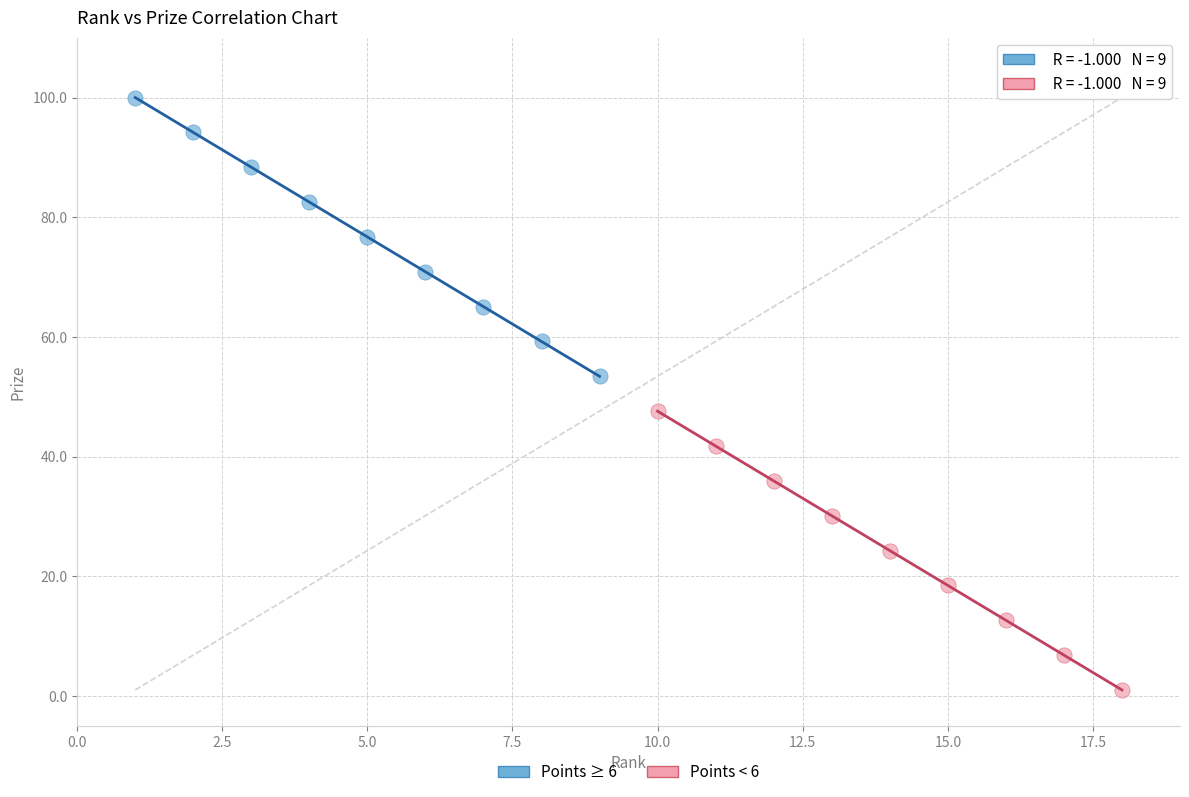

Which series contains the highest Y value?

Points ≥ 6